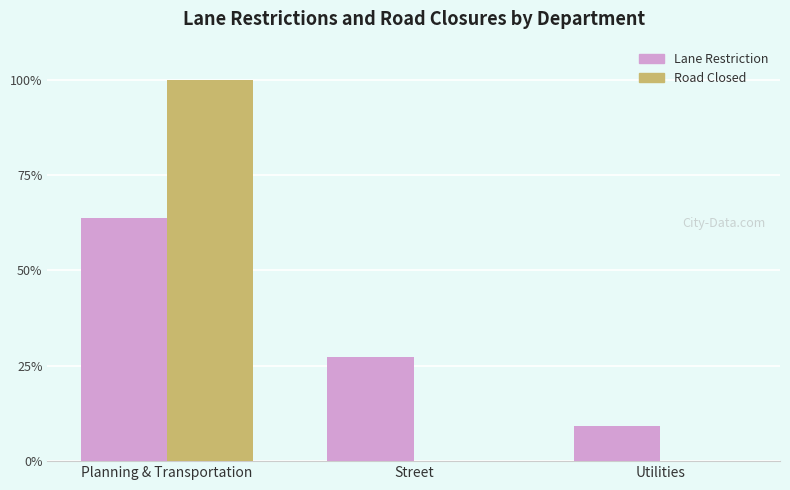

Count the Road Closed values in the range 0 to 100.

3